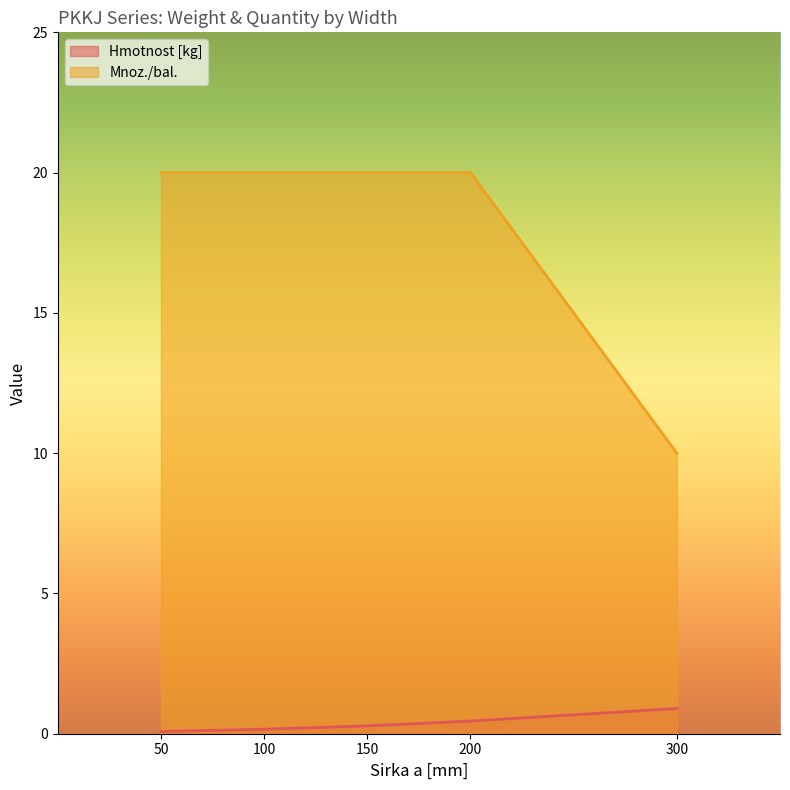

Does the chart have visible grid lines?

No